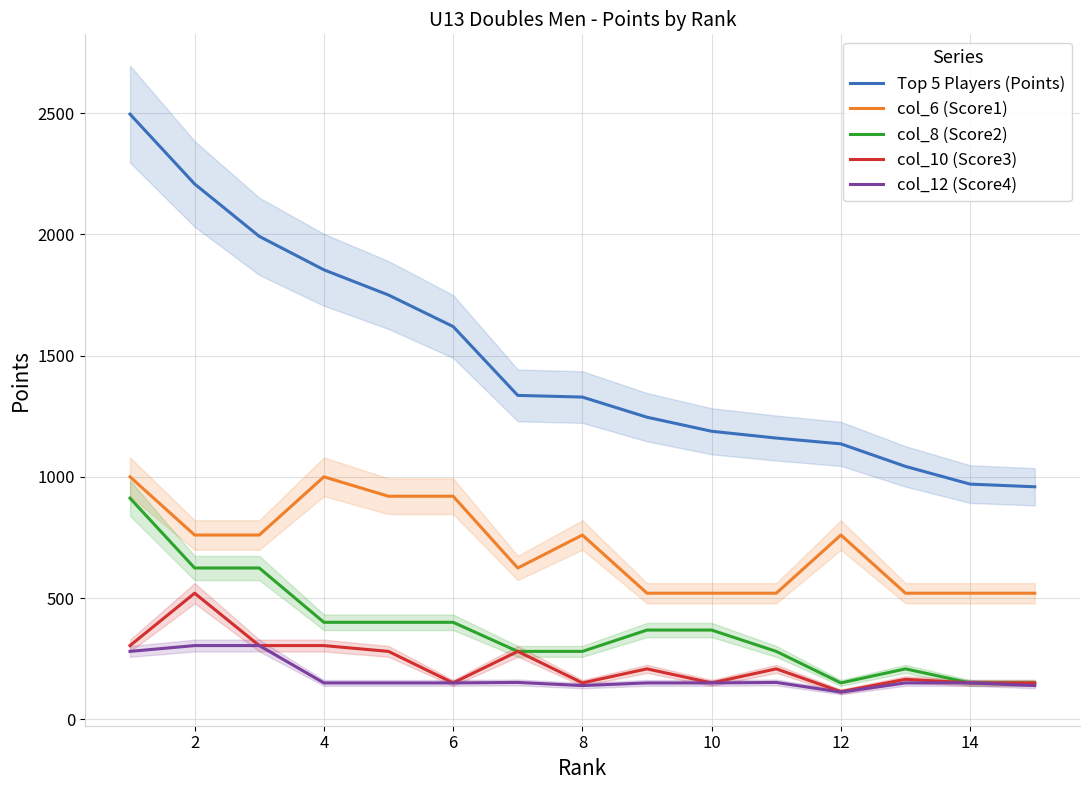

True or false: Top 5 Players (Points) and col_6 (Score1) intersect in this chart.

False